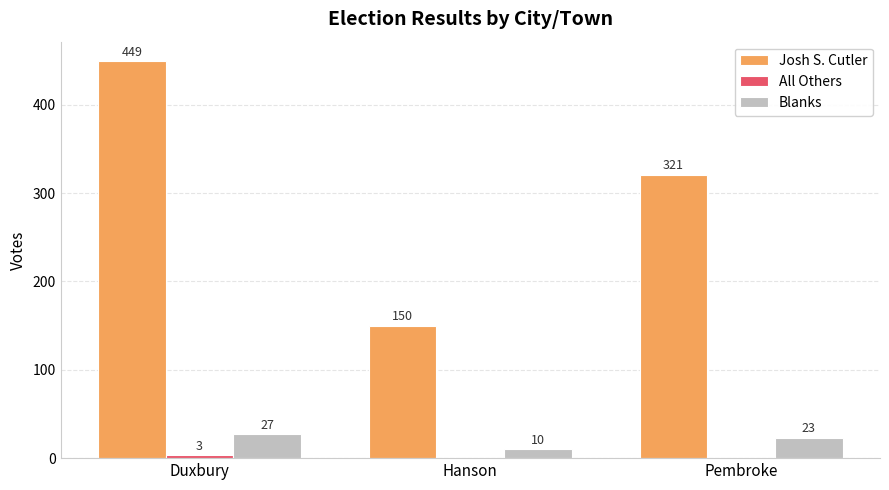

At which category is the sum across all series the highest?

Duxbury